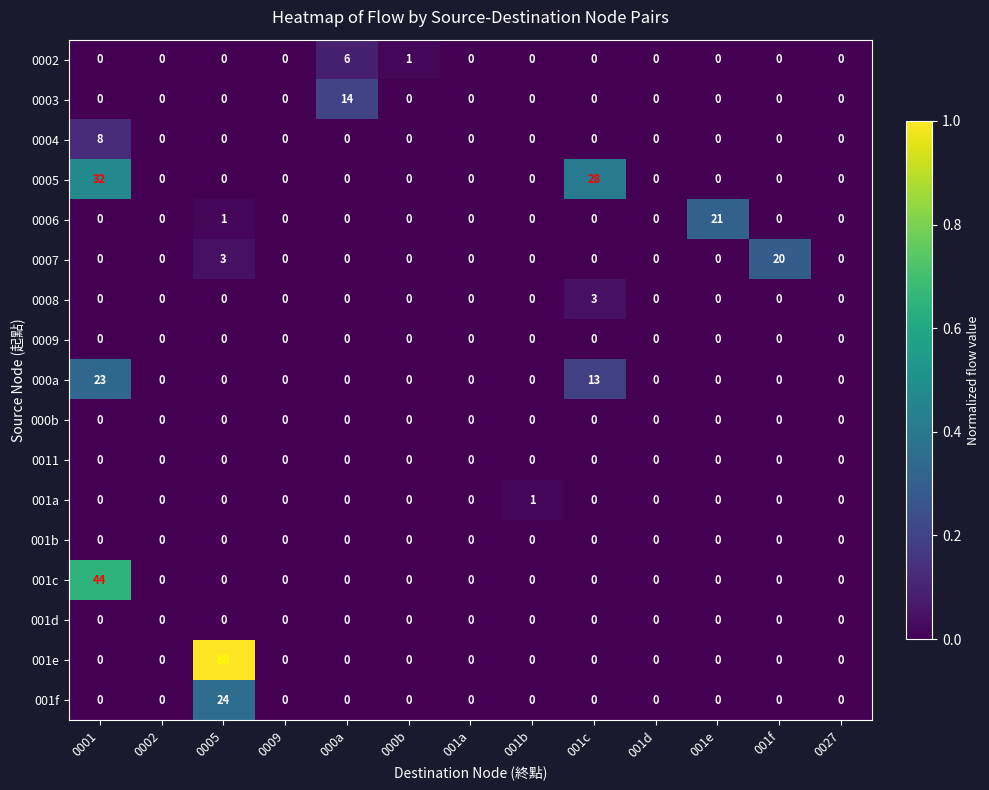

How many data points does each series have?

13